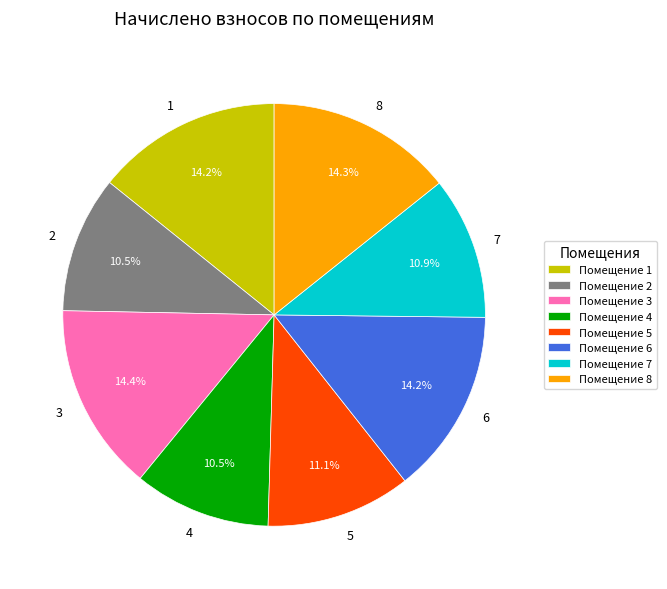

What percentage is NOT represented by 2?

89.5%